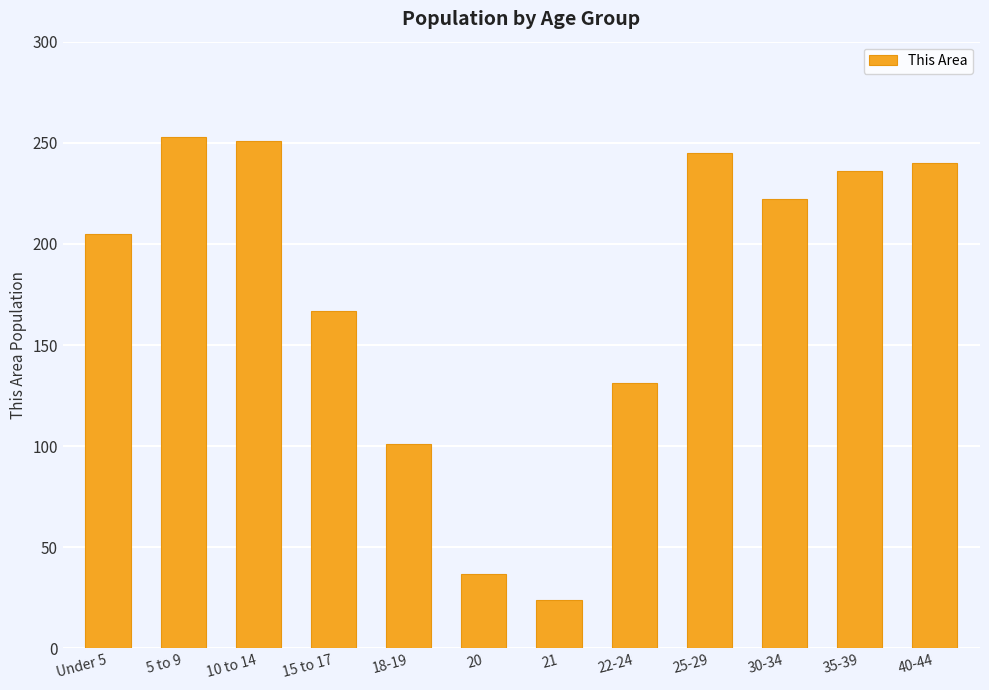

Reading right to left, what are all the values shown in this chart?

240	236	222	245	131	24	37	101	167	251	253	205